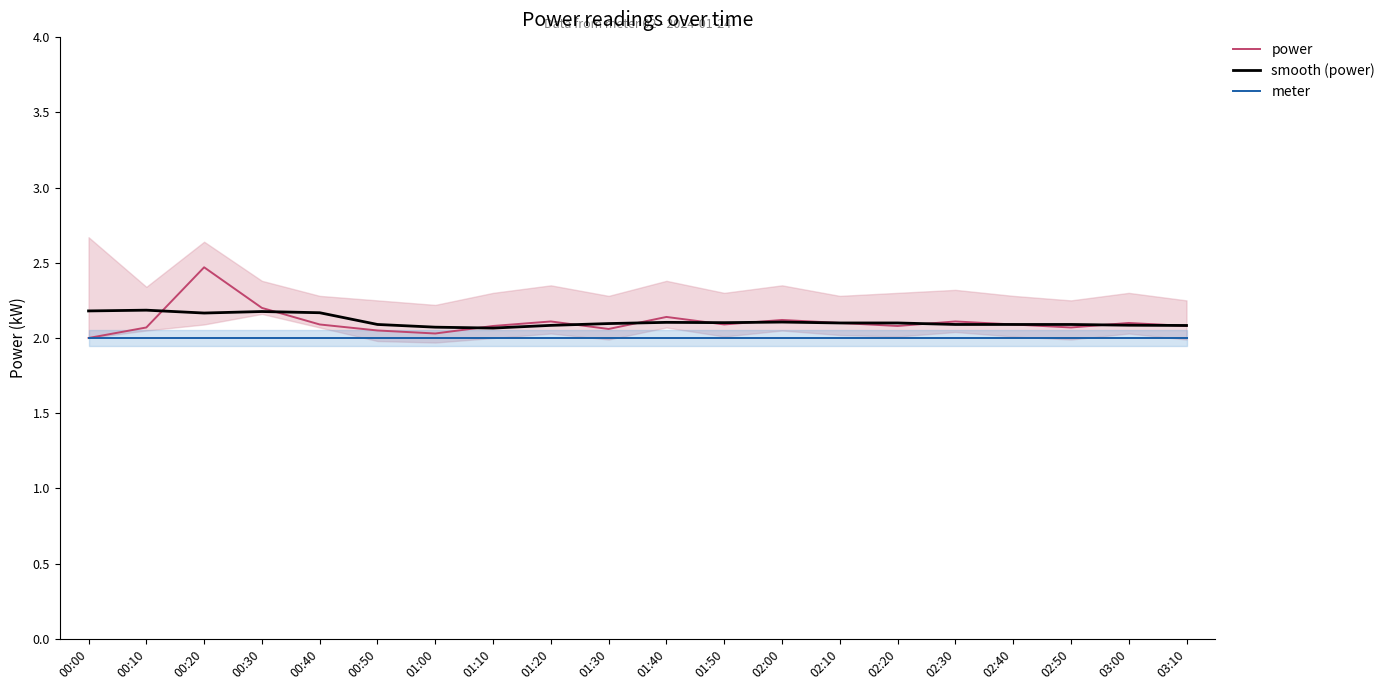

Reading left to right, transcribe all the data shown in this chart.

power: 2.0	2.1	2.5	2.2	2.1	2.0	2.0	2.1	2.1	2.1	2.1	2.1	2.1	2.1	2.1	2.1	2.1	2.1	2.1	2.1
smooth (power): 2.2	2.2	2.2	2.2	2.2	2.1	2.1	2.1	2.1	2.1	2.1	2.1	2.1	2.1	2.1	2.1	2.1	2.1	2.1	2.1
meter: 2.0	2.0	2.0	2.0	2.0	2.0	2.0	2.0	2.0	2.0	2.0	2.0	2.0	2.0	2.0	2.0	2.0	2.0	2.0	2.0